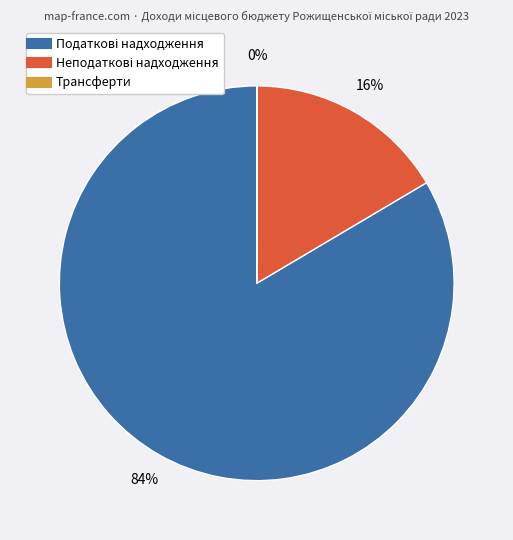

Is there any slice that represents more than half of the pie?

Yes